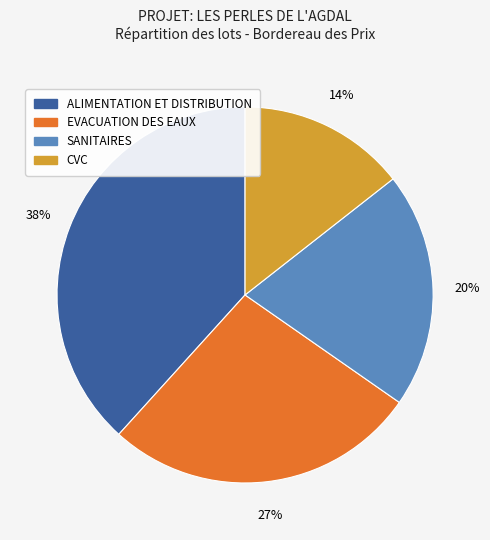

Is SANITAIRES the majority of the pie?

No